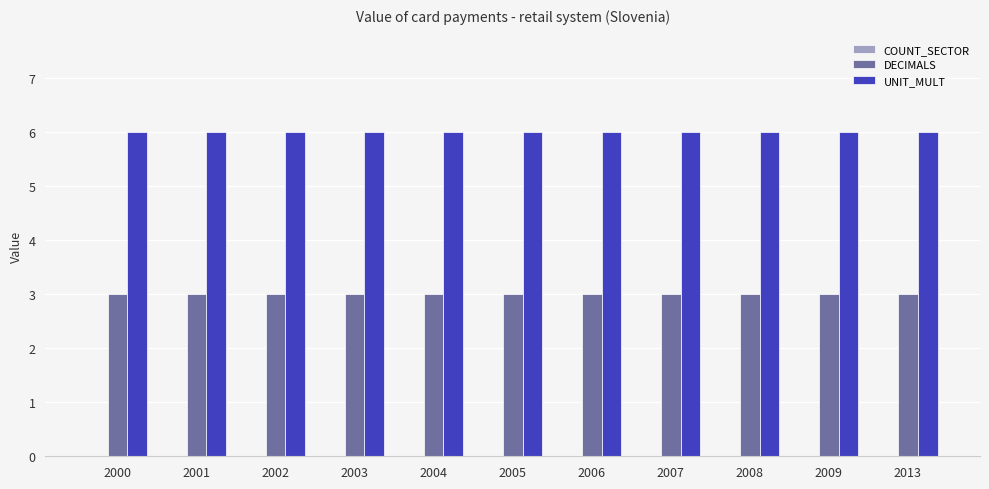

Is the value of DECIMALS at 2004 greater than the value of UNIT_MULT at 2013?

No